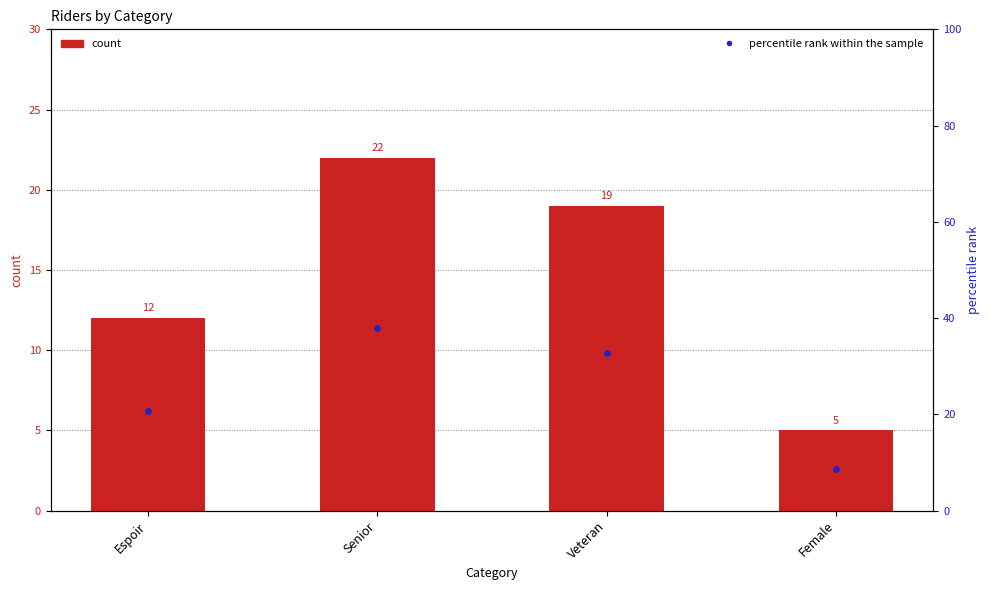

What are all the series names shown in the legend?

count, percentile rank within the sample